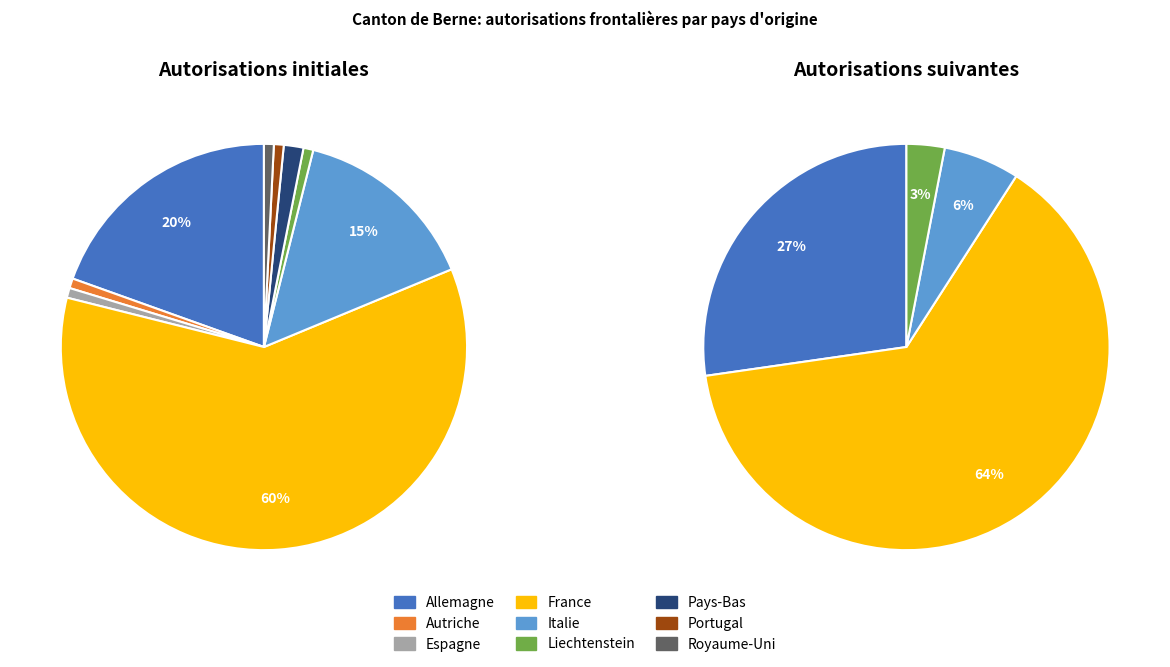

The Portugal slice represents 16% of the pie. True or false?

False